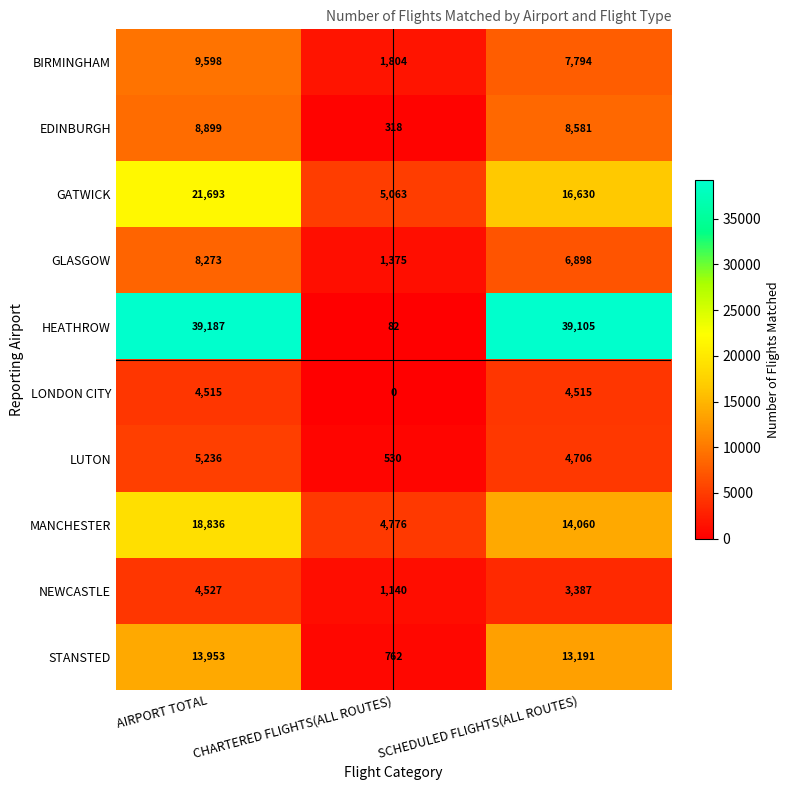

Which series has the largest total across all categories?

HEATHROW